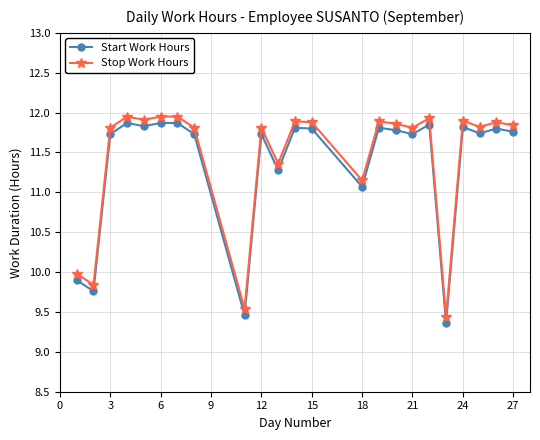

At how many categories does at least one series exceed 11?

19